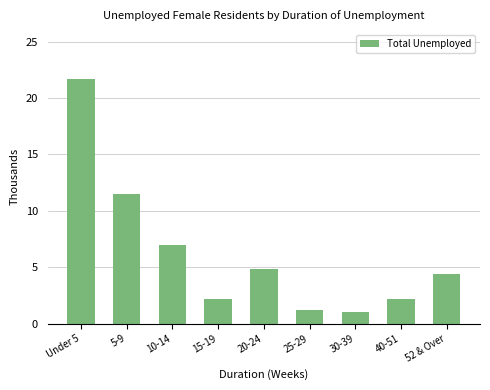

At which label is the value closest to 11?

5-9